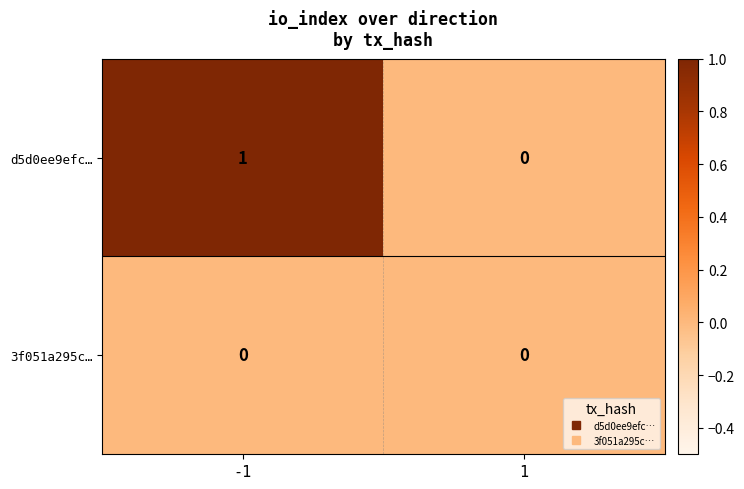

How many distinct data groups are displayed?

2